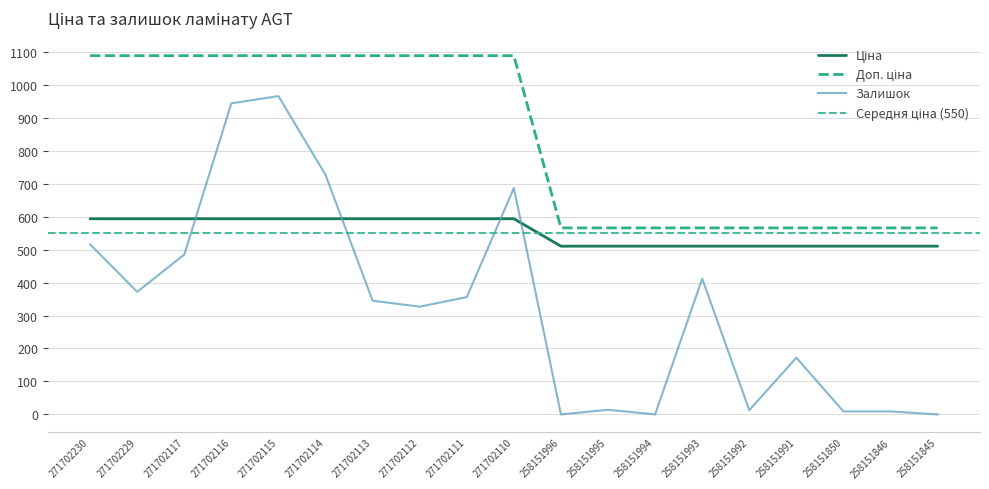

How many data points in Ціна are less than 593?

9